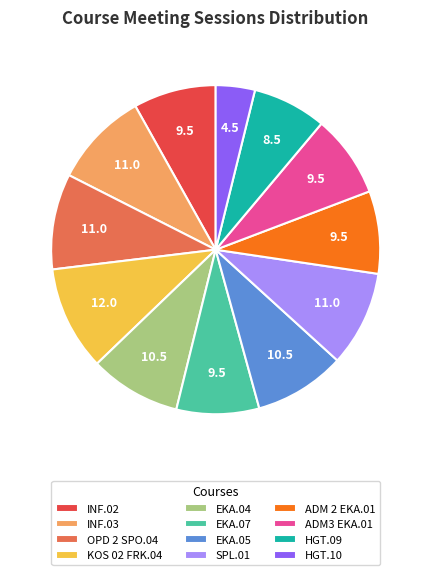

The INF.02 slice represents 22% of the pie. True or false?

False